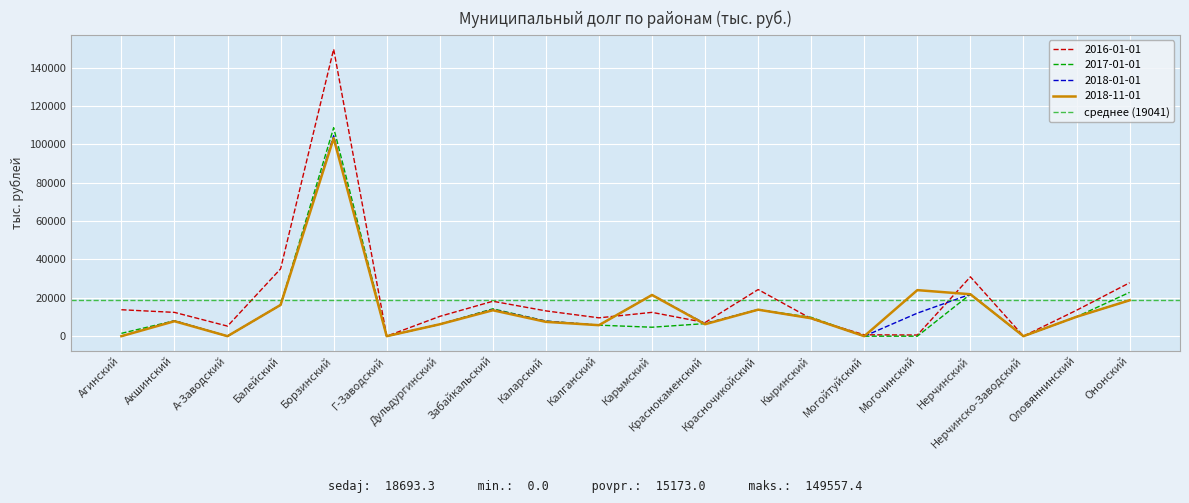

Between which two adjacent categories do 2017-01-01 and 2016-01-01 first intersect?

Красночикойский and Кыринский